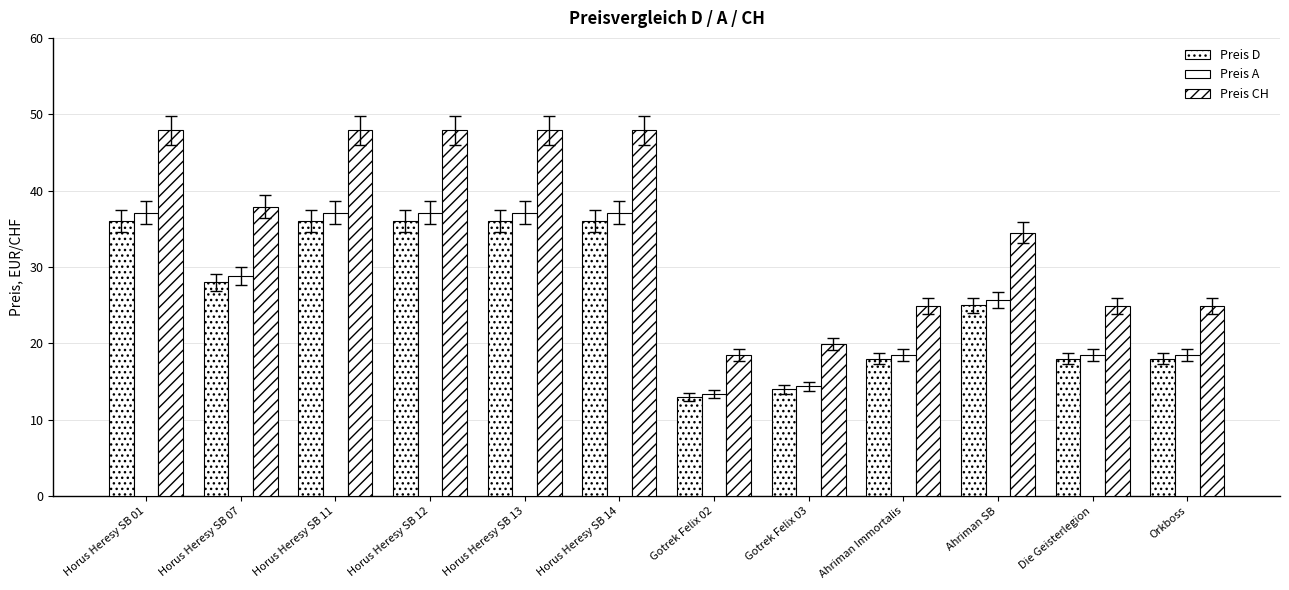

Does the chart contain stacked bars?

No